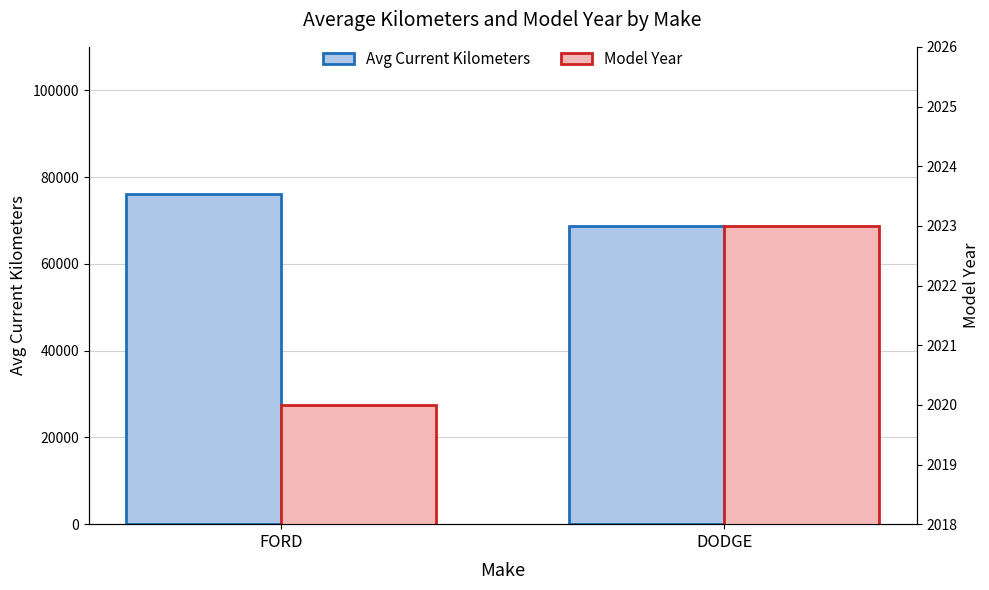

What are all the series names shown in the legend?

Avg Current Kilometers, Model Year